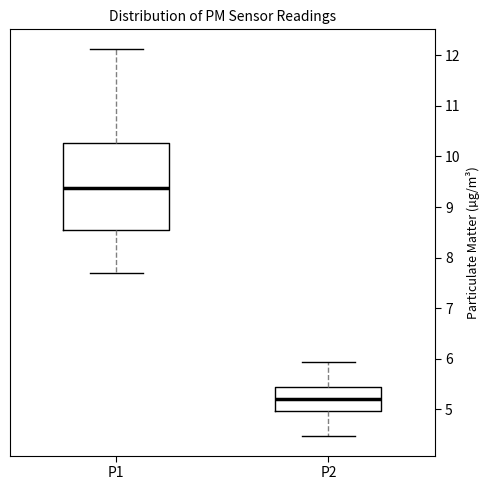

Where does the median line of the box for P1 sit on the y-axis? The values are not printed on the chart, so give them approximately, as read against the axis.

9.4